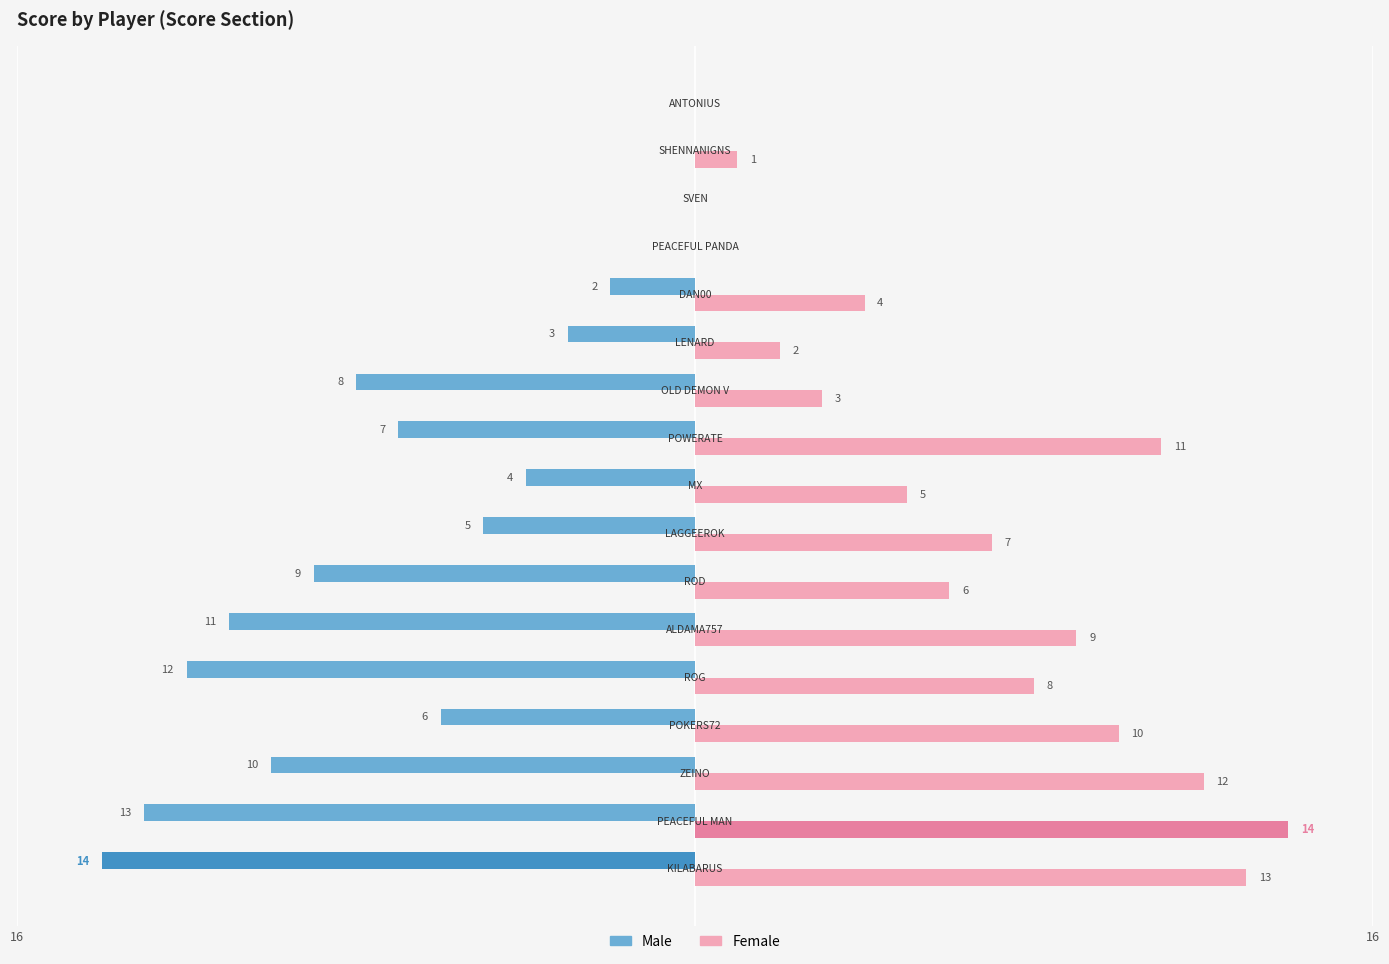

What is the difference between the second highest and second lowest values in the Male series?

13